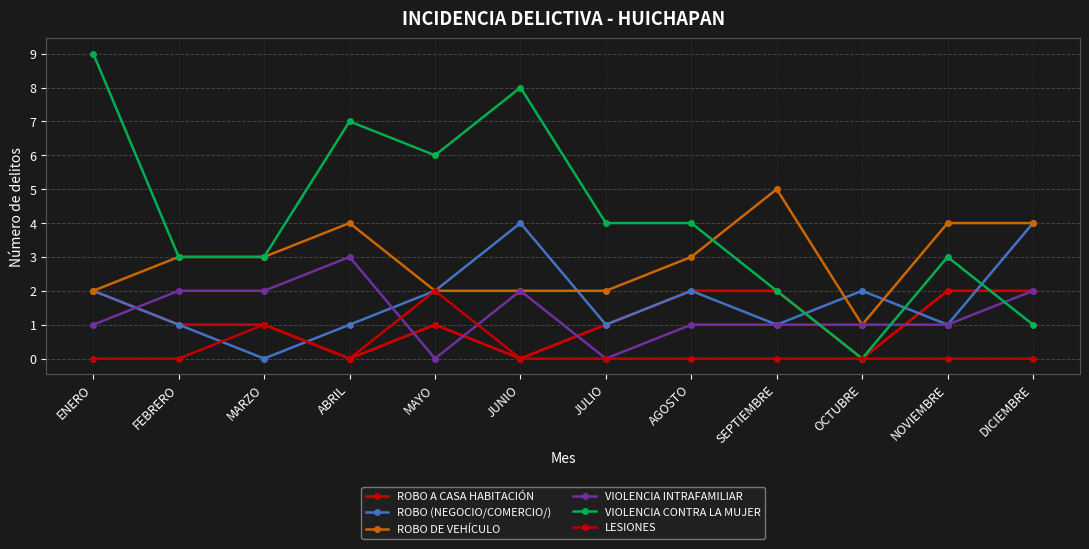

True or false: ROBO DE VEHÍCULO has a value of 2 at ENERO.

True